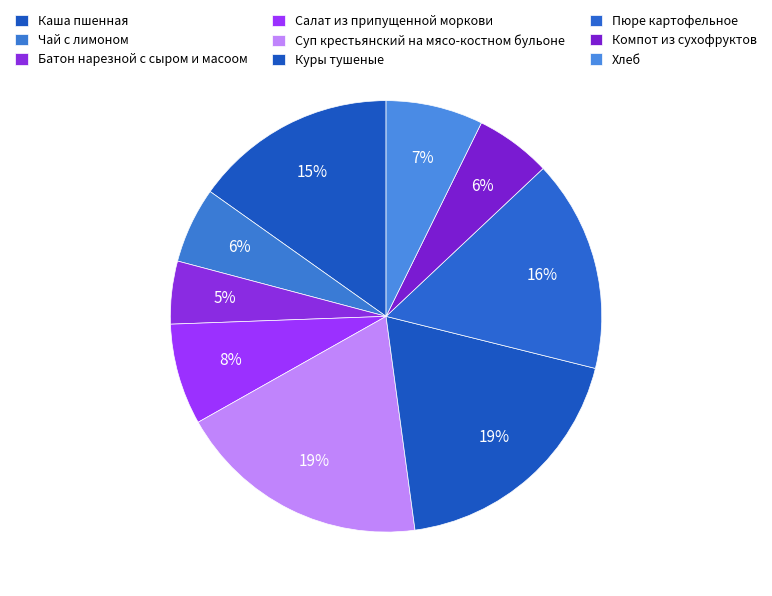

What is the smallest slice in the pie chart?

Батон нарезной с сыром и масоом